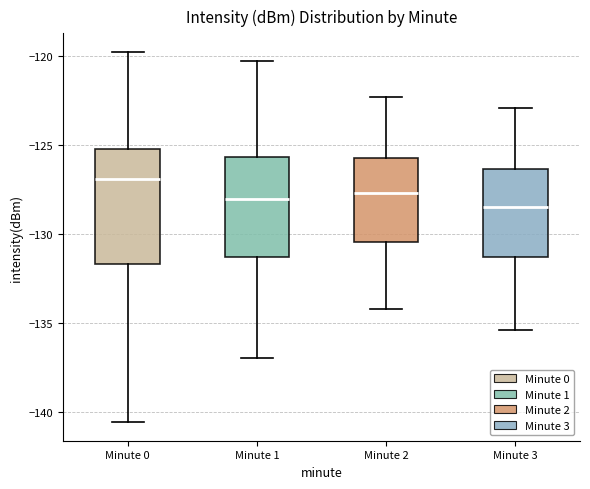

Where does the lower whisker of the box for Minute 1 end on the y-axis? The values are not printed on the chart, so give them approximately, as read against the axis.

-137.0